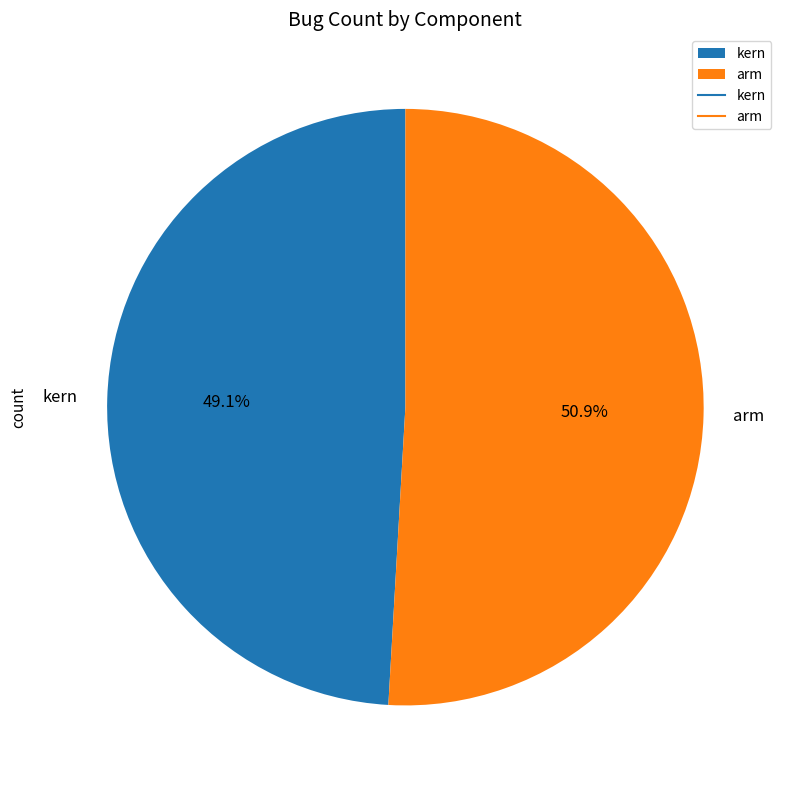

What percentage is the arm slice, to the nearest percent?

51%